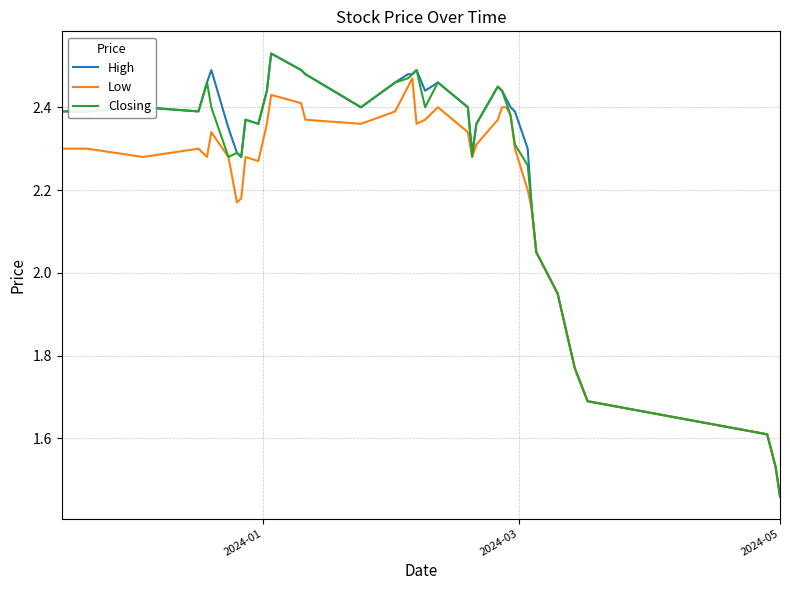

What are all the series names shown in the legend?

High, Low, Closing